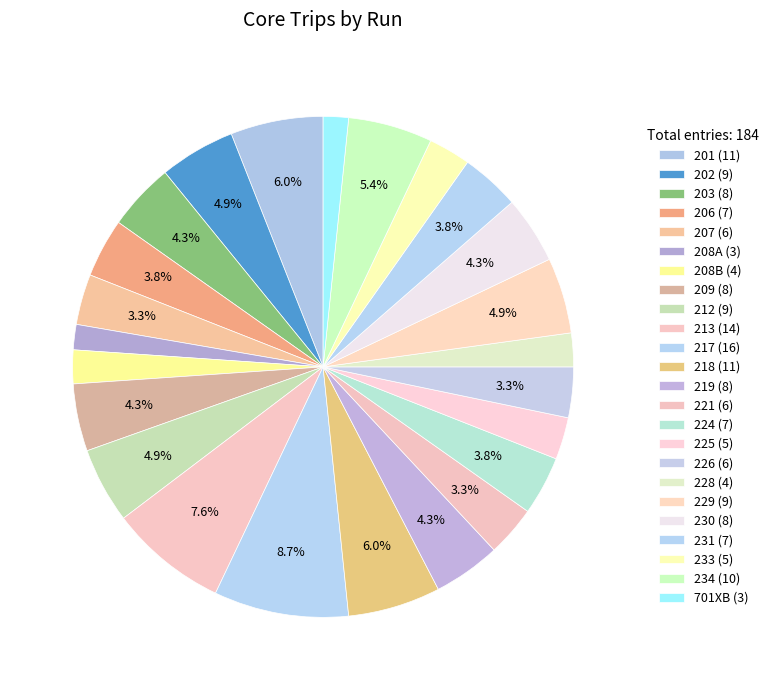

To the nearest percent, what is the combined percentage of 224 and 206?

8%